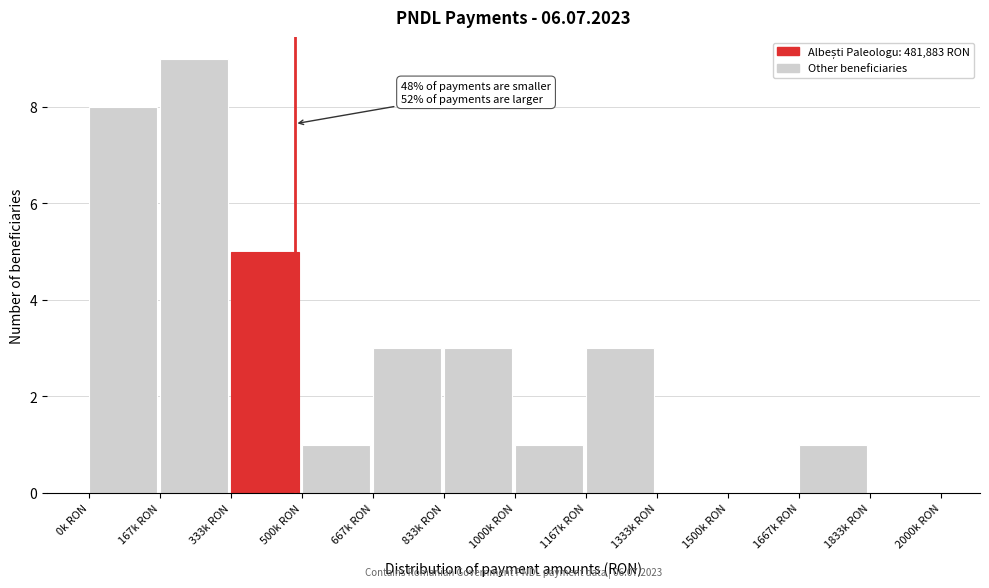

Reading left to right, extract all data points from this chart.

0k RON=8	167k RON=9	333k RON=5	500k RON=1	667k RON=3	833k RON=3	1000k RON=1	1167k RON=3	1333k RON=0	1500k RON=0	1667k RON=1	1833k RON=0